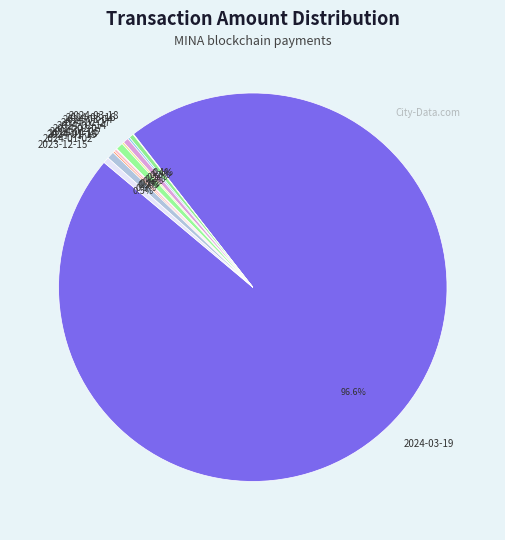

Which slice is the largest?

2024-03-19